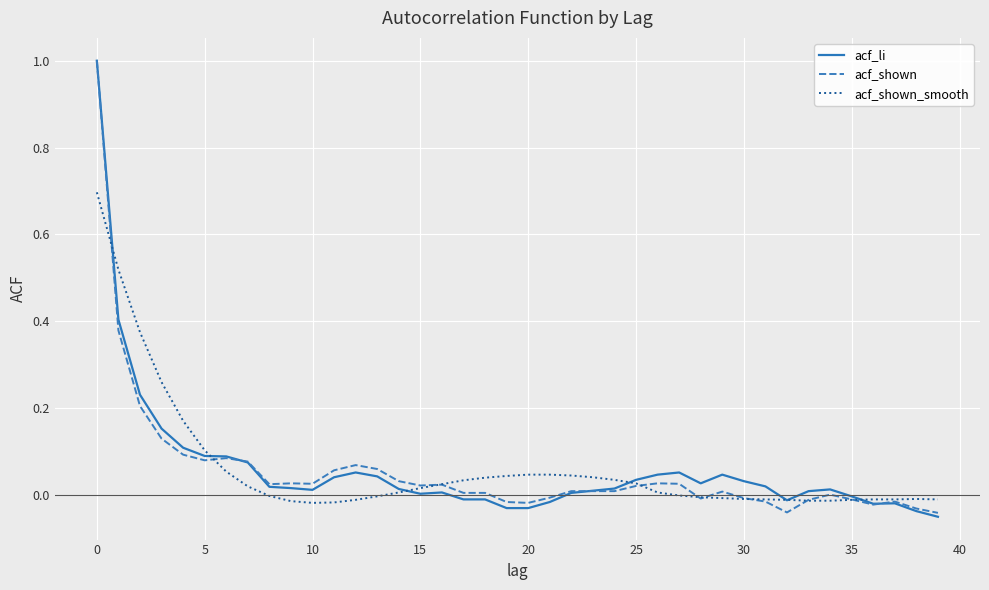

What is the maximum value shown in the chart?

1.0